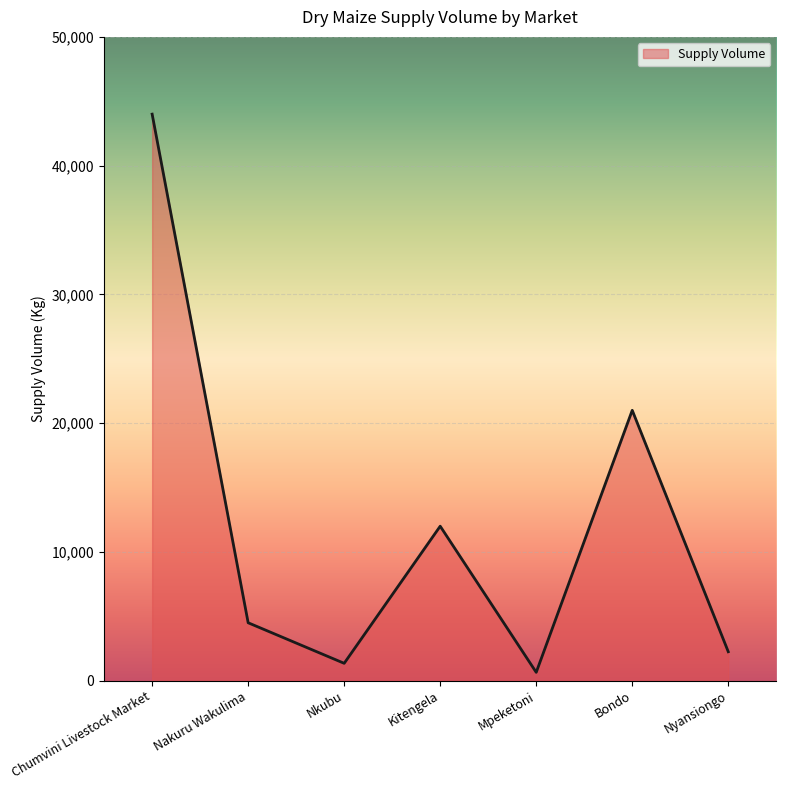

What value does the data have at Mpeketoni, to the nearest 10?

650